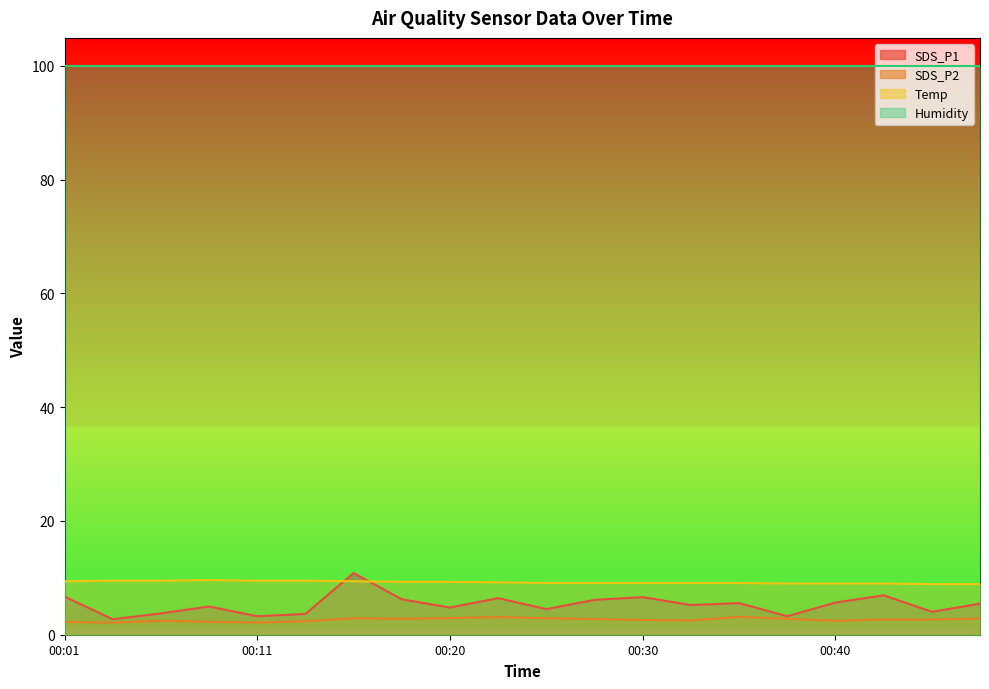

Which series has the widest spread of values?

SDS_P1